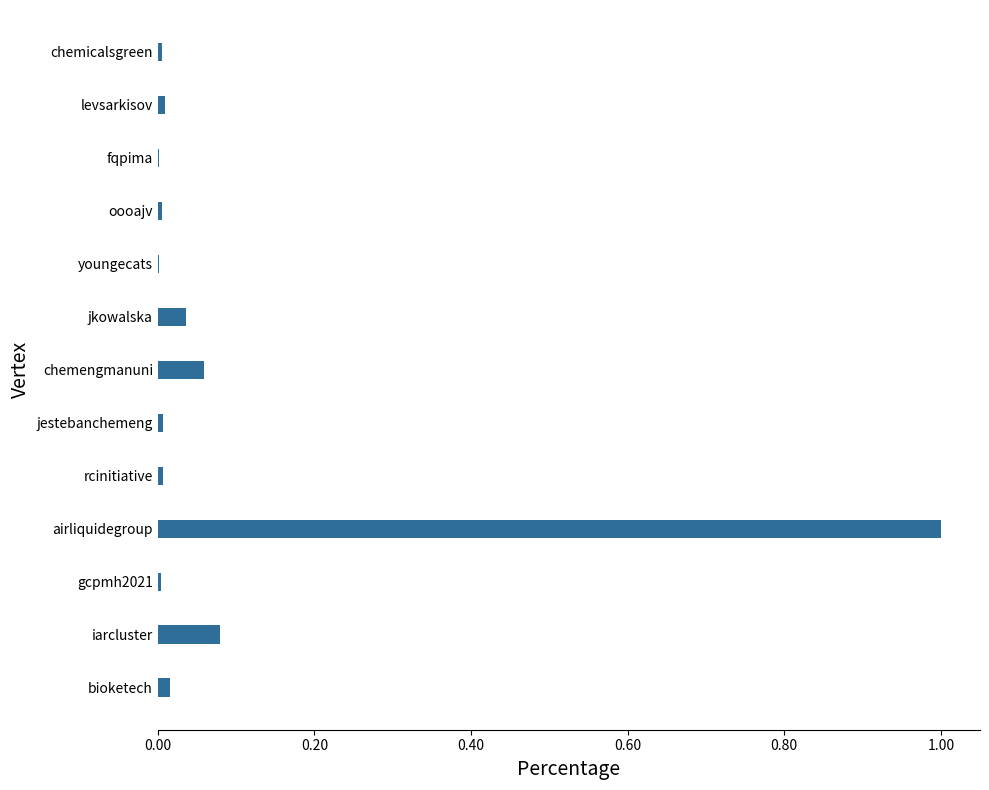

What value does the data have at airliquidegroup?

1.0